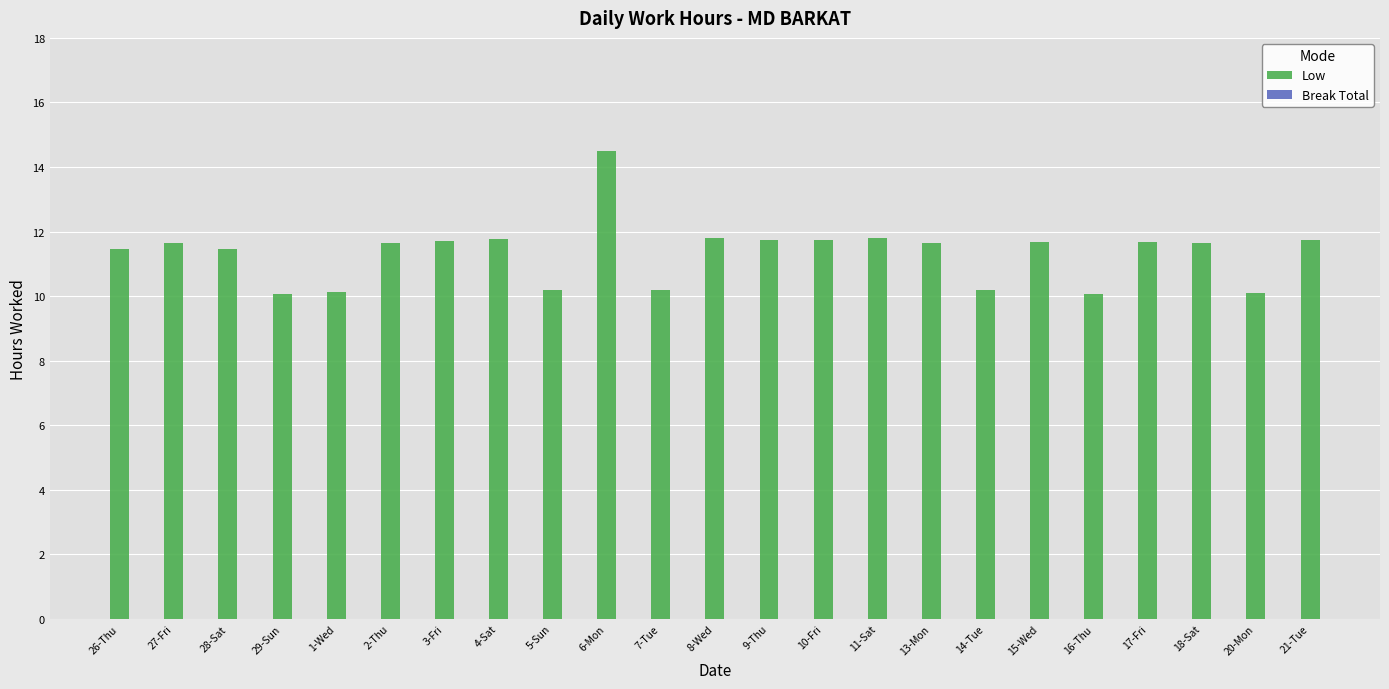

How many bars are there in total?

23